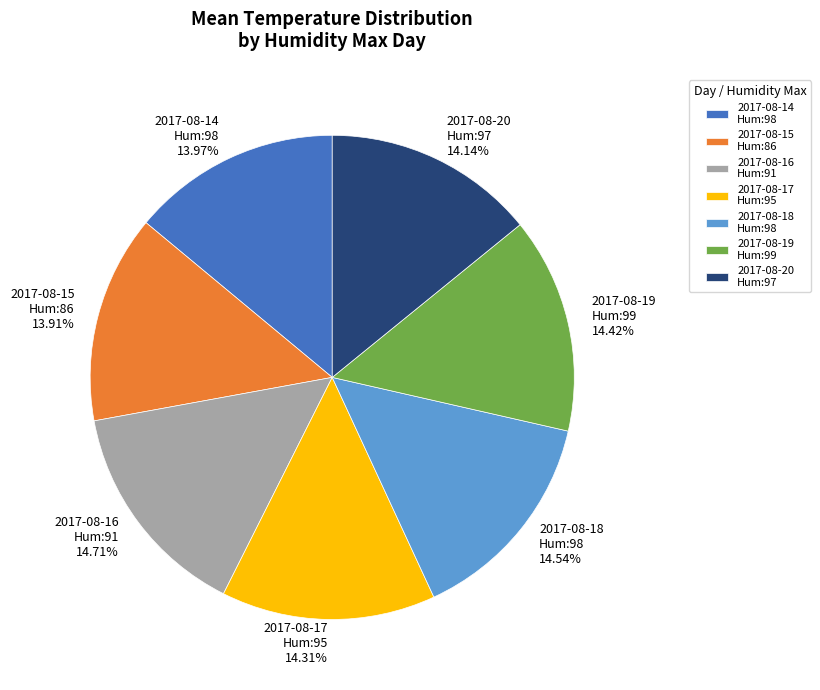

Is the sum of 2017-08-14 Hum:98 and 2017-08-16 Hum:91 greater than half?

No